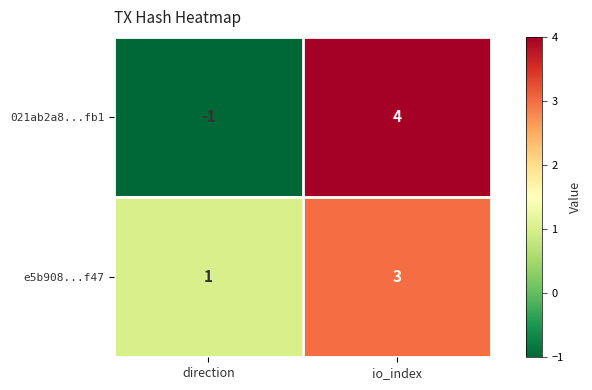

How many series are shown in this chart?

2